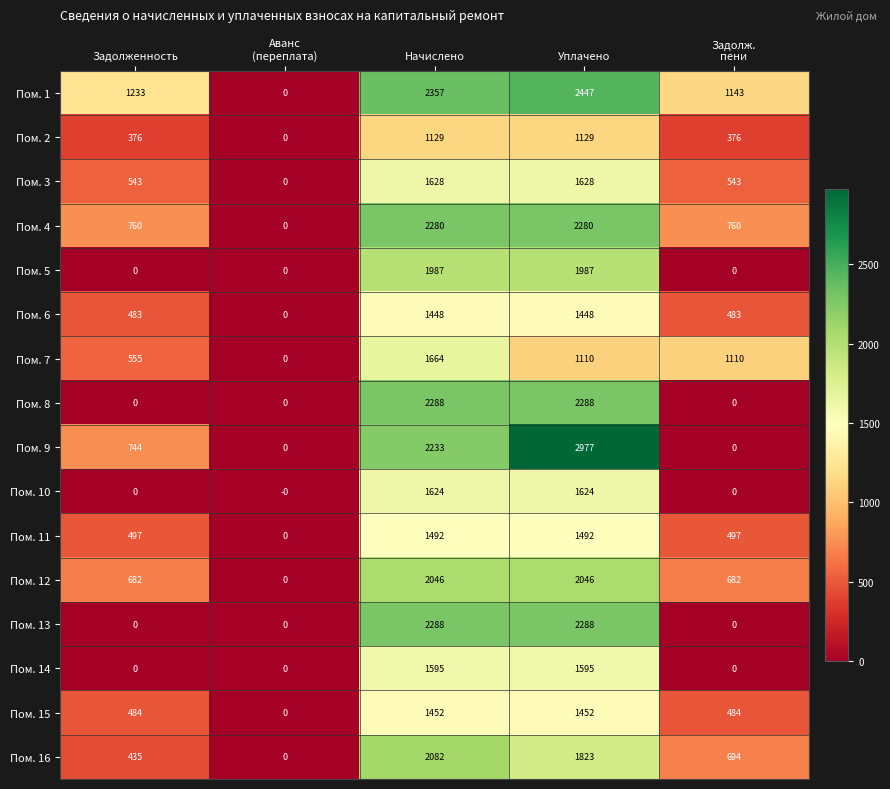

At which category is the sum across all series the highest?

Уплачено